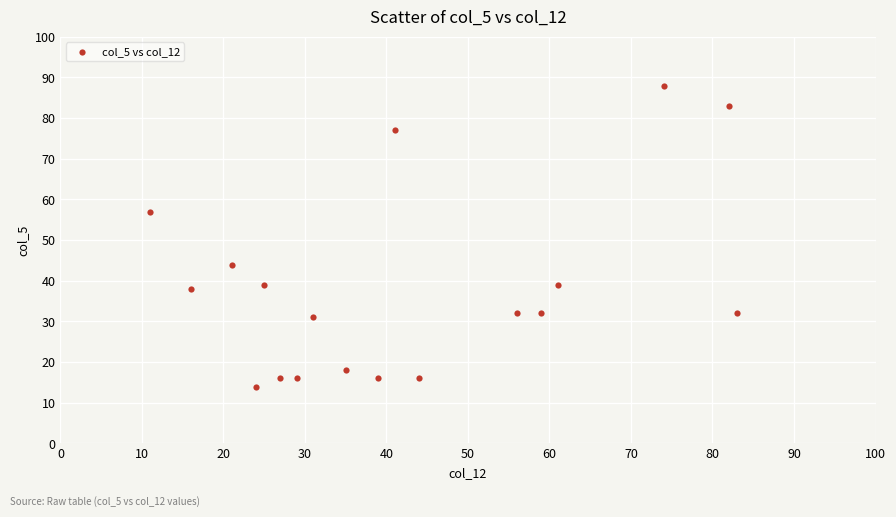

What is the range of Y values (max minus min)?

74